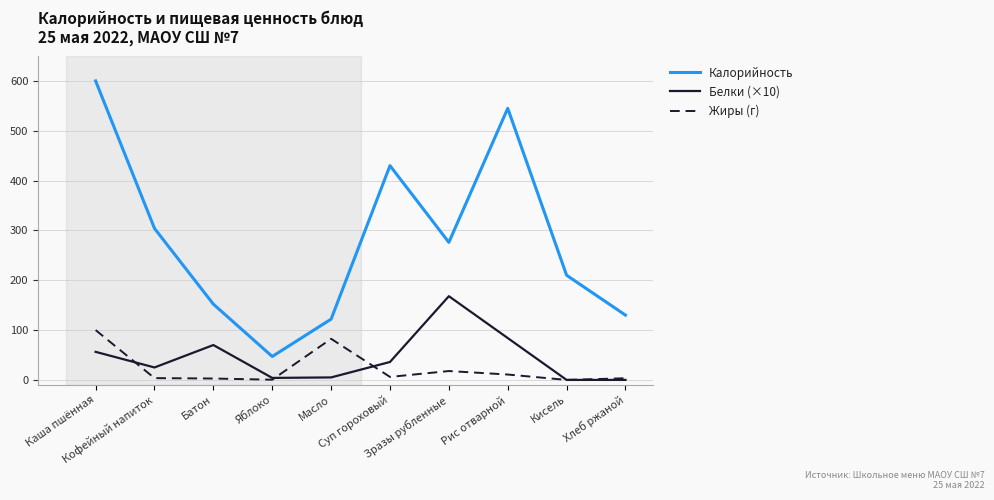

How many interior local valleys does the Калорийность series have?

2